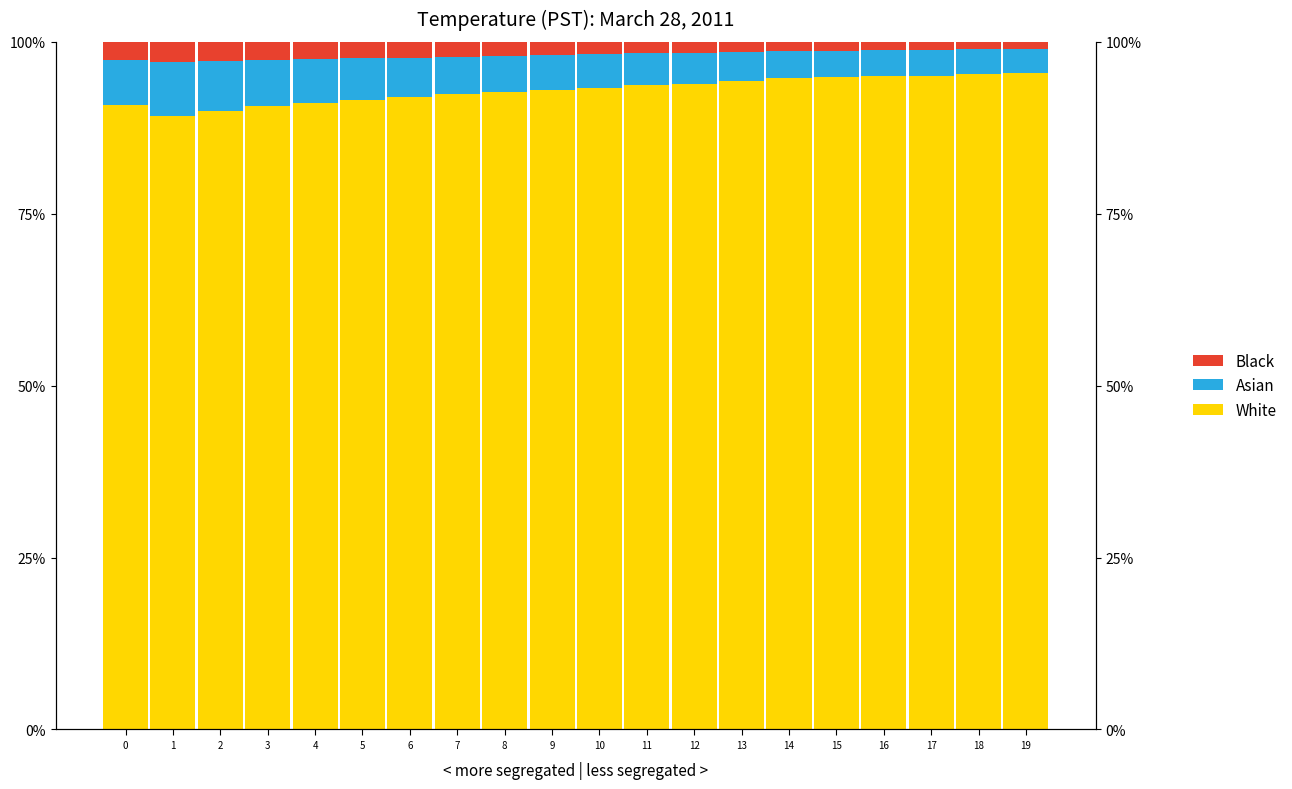

What is the total value across all series at 6?

1.0